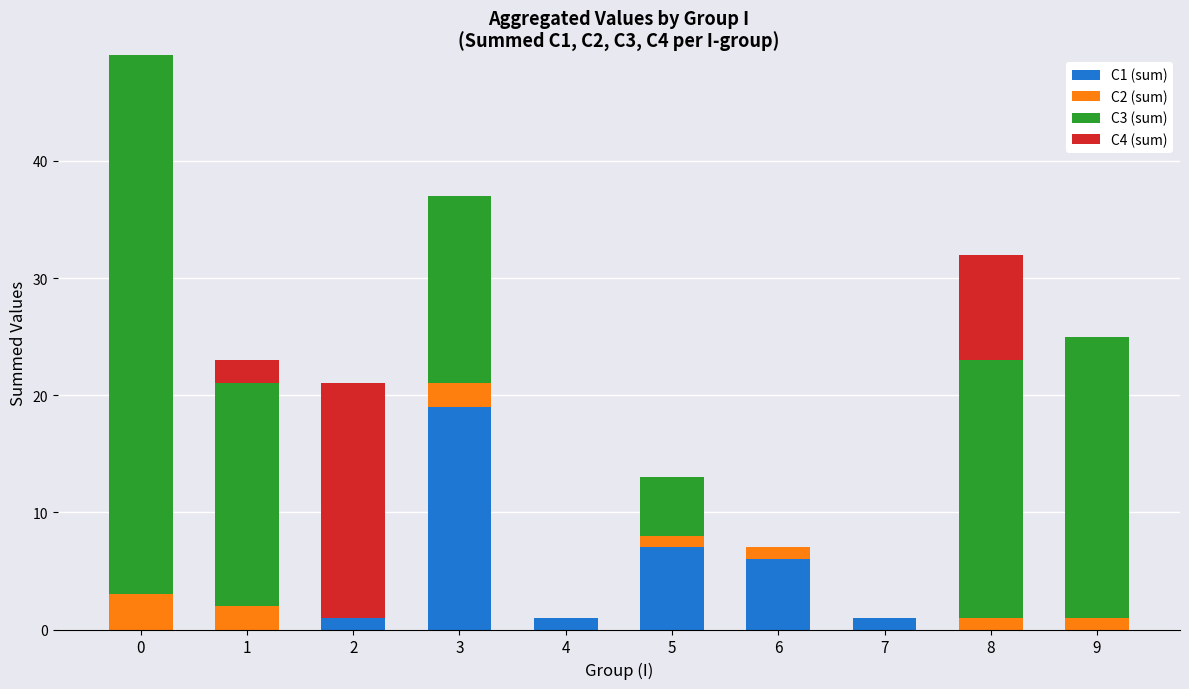

The C1 (sum) series shows 8 at 3. True or false?

False